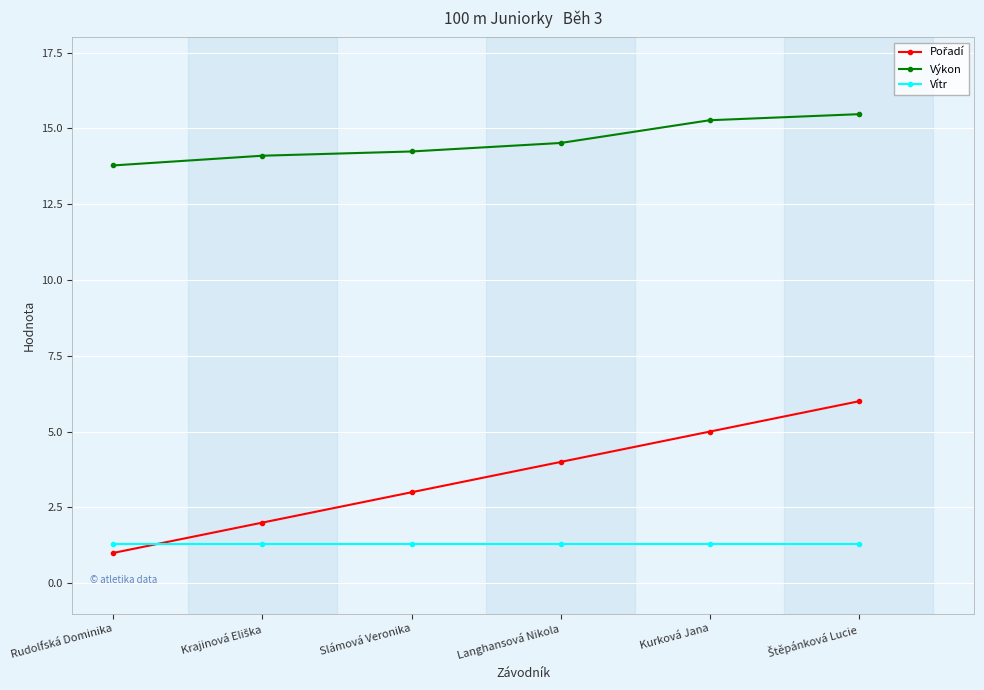

What is the approximate value of Výkon at Langhansová Nikola?

14.5